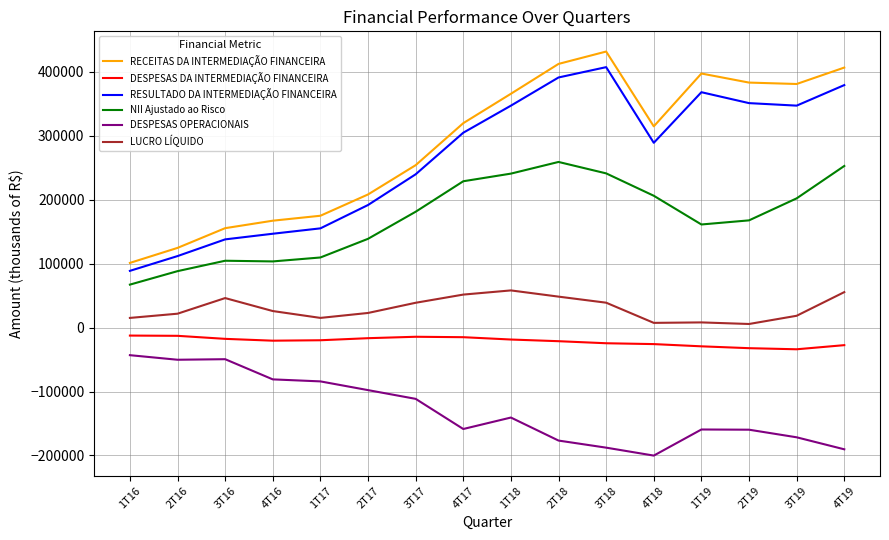

What is the average value of the DESPESAS DA INTERMEDIAÇÃO FINANCEIRA series?

-21330